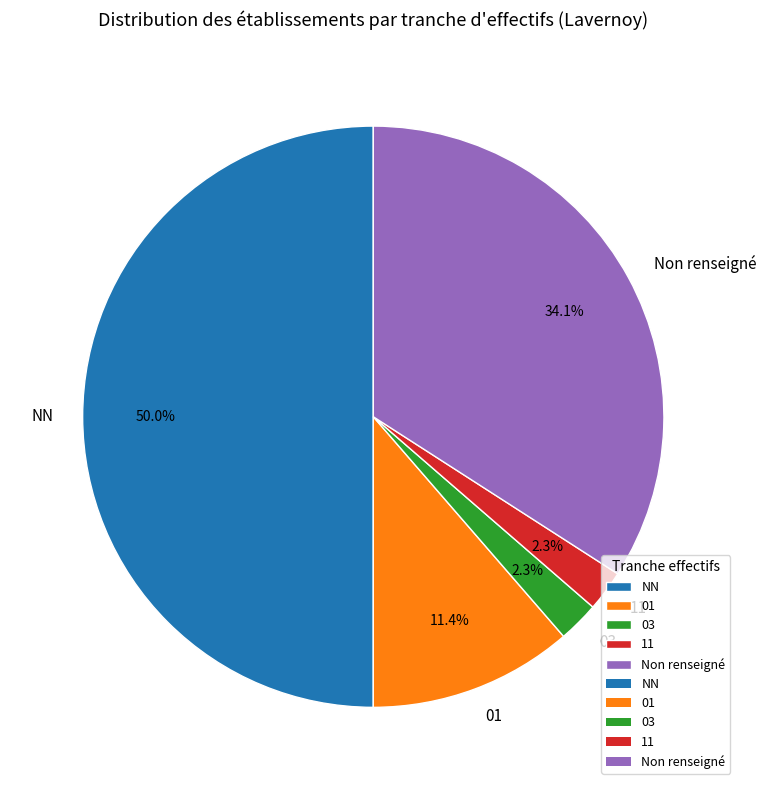

How many slices are in this pie chart?

5